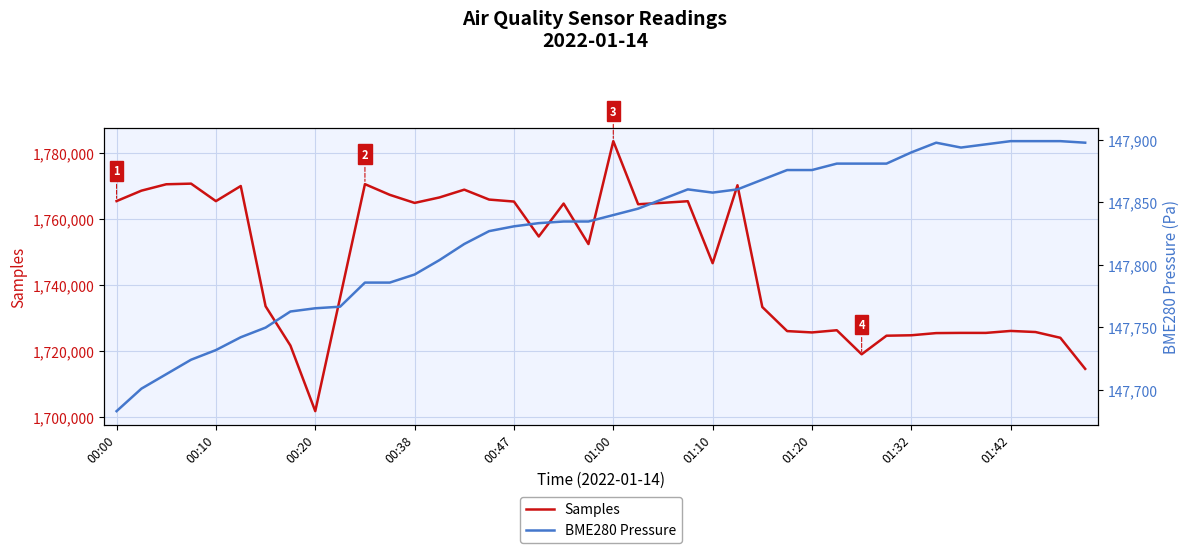

List the series in order of their overall mean, highest first.

Samples, BME280 Pressure